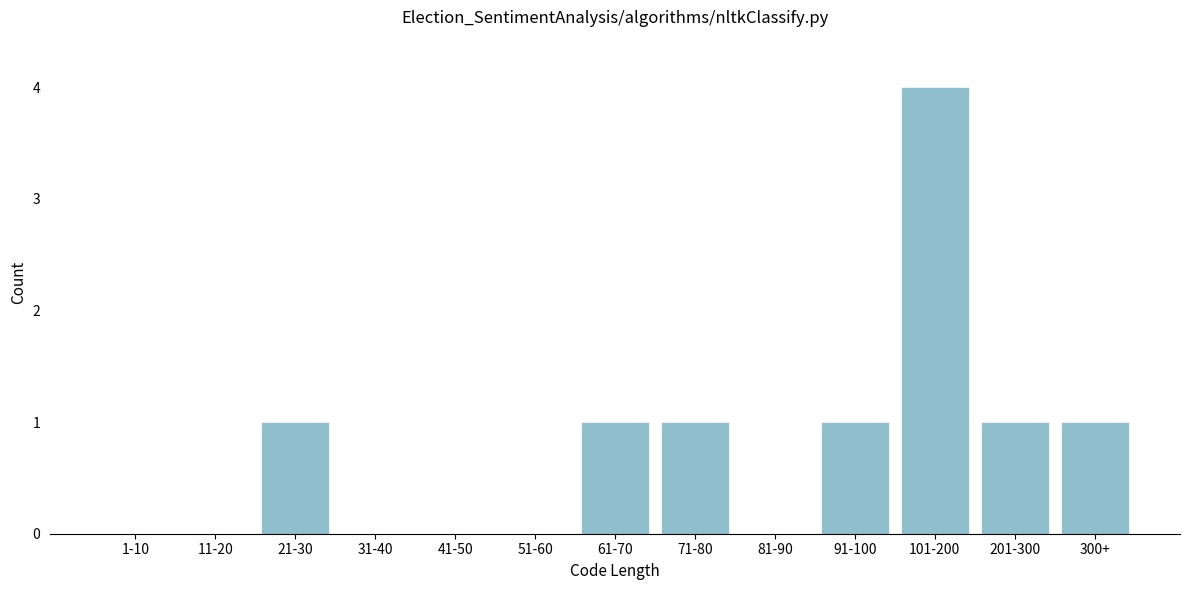

Reading left to right, transcribe all the data shown in this chart.

1-10=0	11-20=0	21-30=1	31-40=0	41-50=0	51-60=0	61-70=1	71-80=1	81-90=0	91-100=1	101-200=4	201-300=1	300+=1